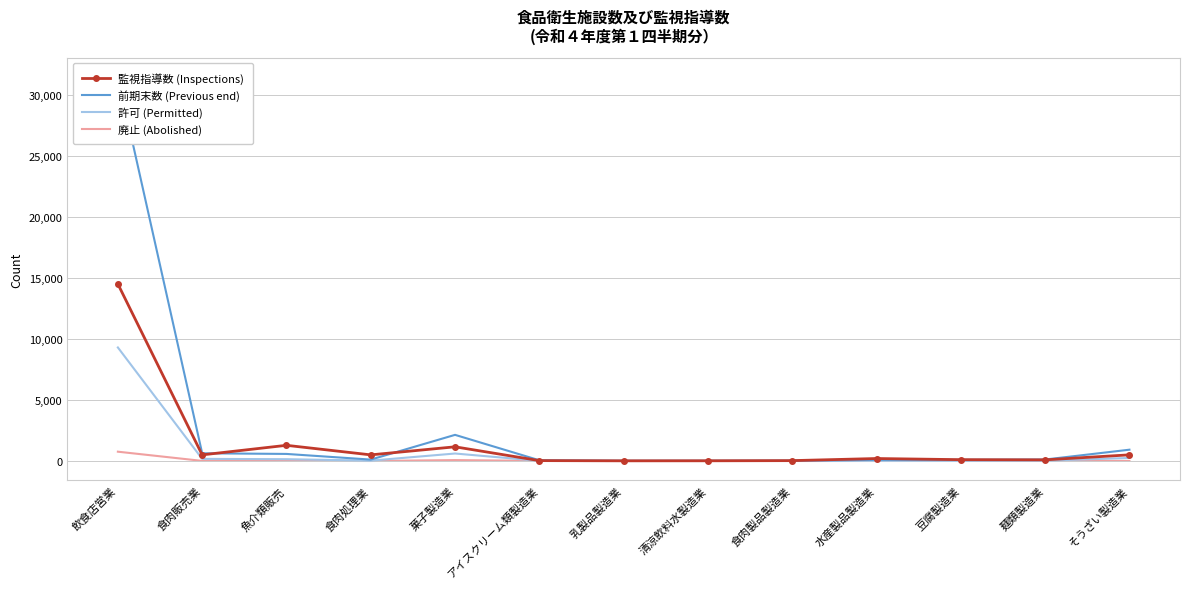

What is the label of the 9th point from the left?

食肉製品製造業